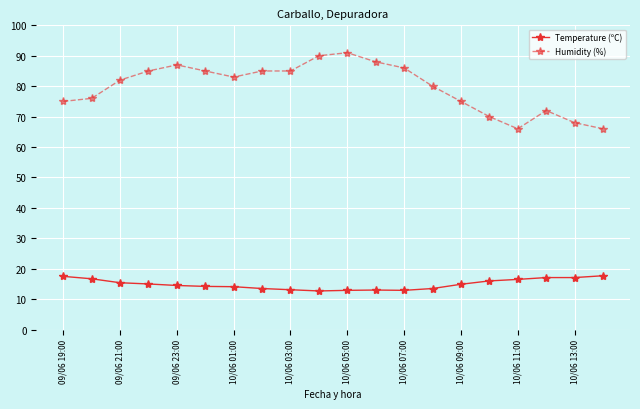

List the series in order of their peak value, highest first.

Humidity (%), Temperature (ºC)